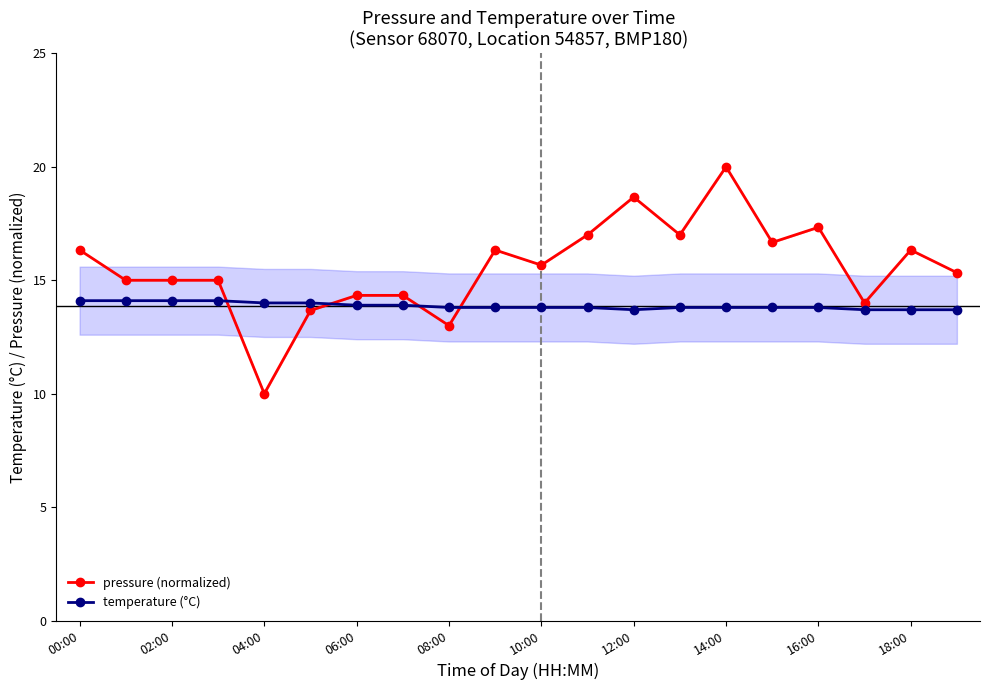

Is it true that temperature (°C) equals 13.8 at 10:00?

True